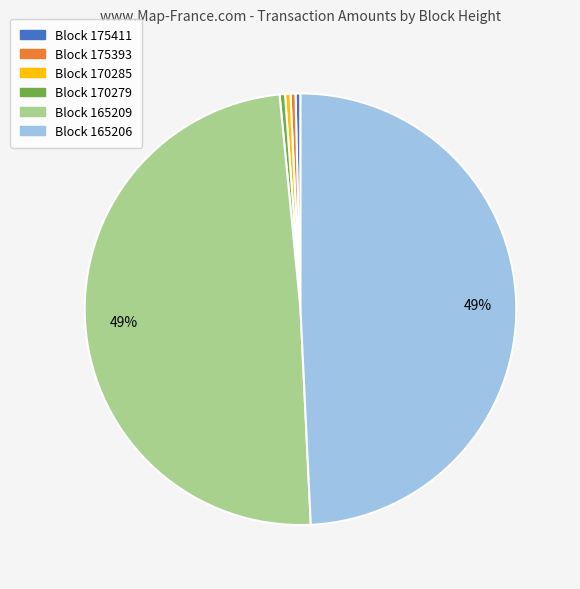

To the nearest percent, what is the average slice percentage?

17%